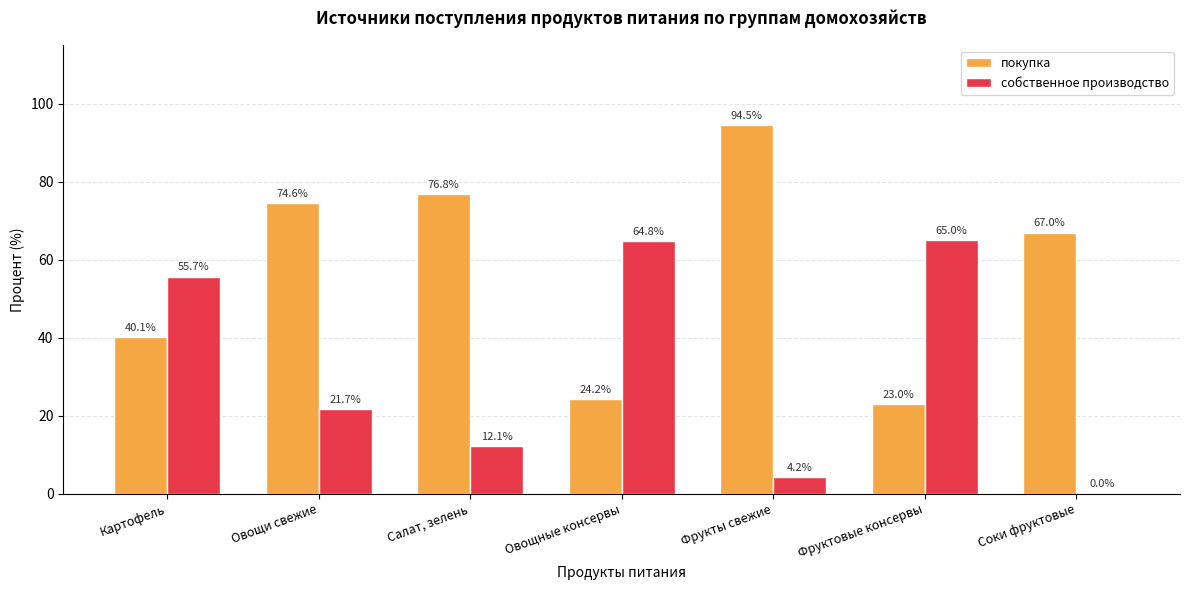

Where does the собственное производство series first go above 21?

Картофель